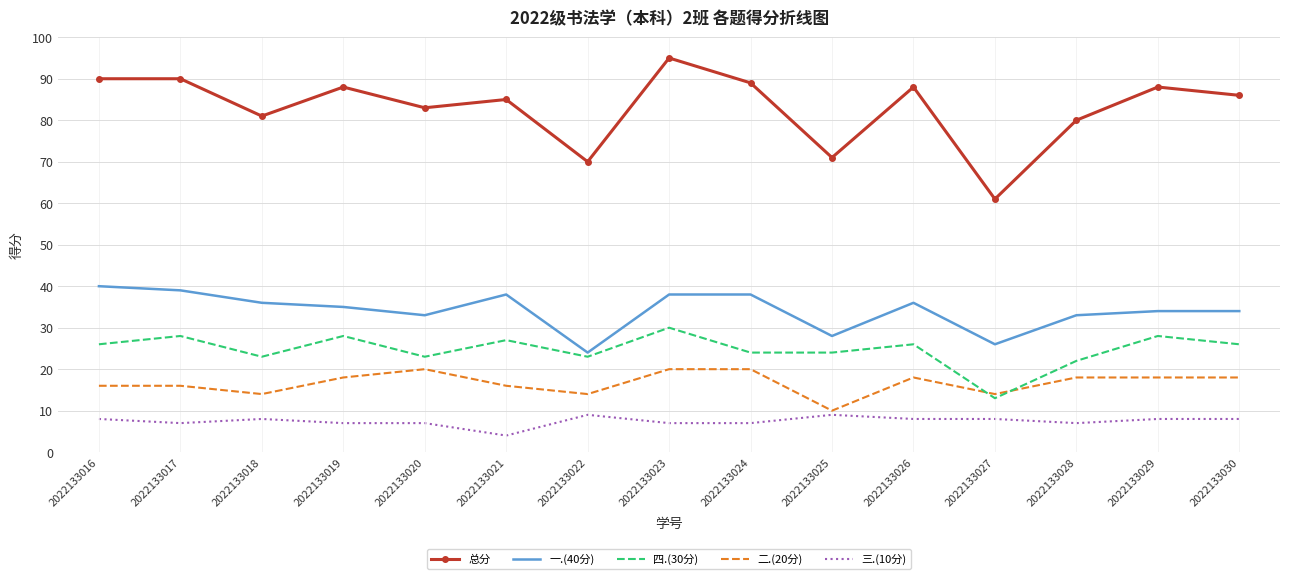

True or false: 四.(30分) has more than 1 points higher than both neighbors.

True